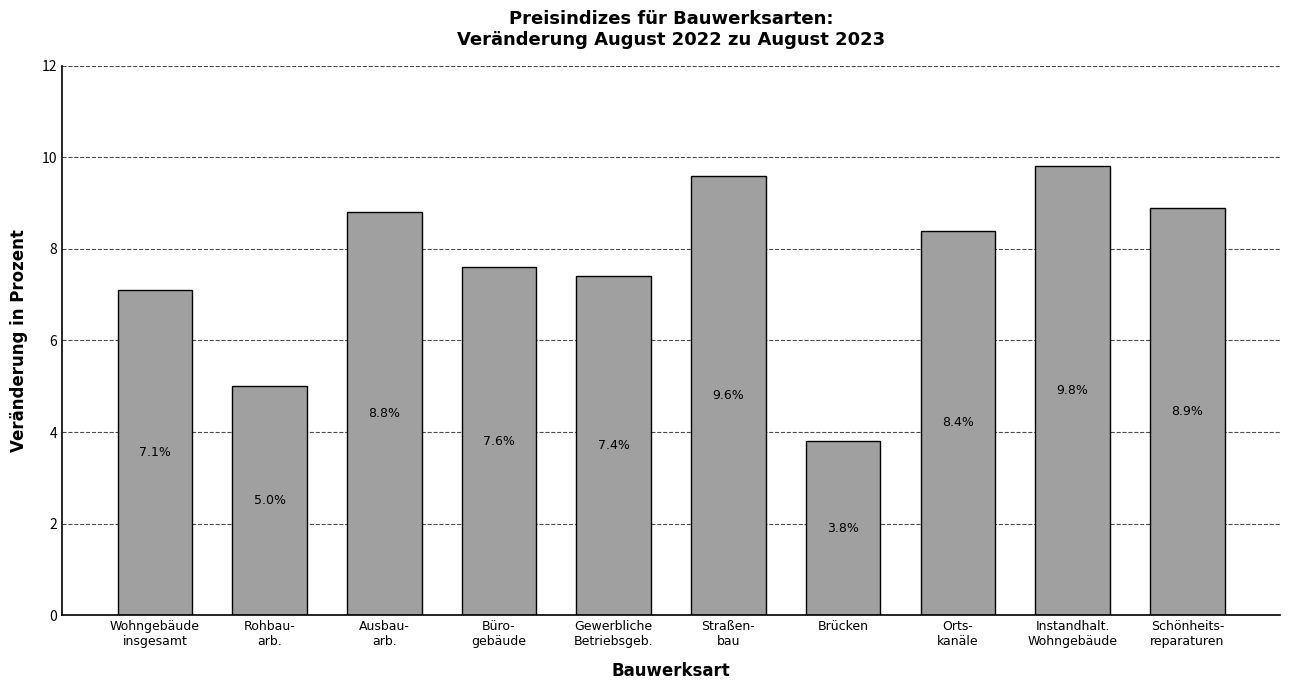

Which category has the highest value across all series?

Instandhalt.
Wohngebäude